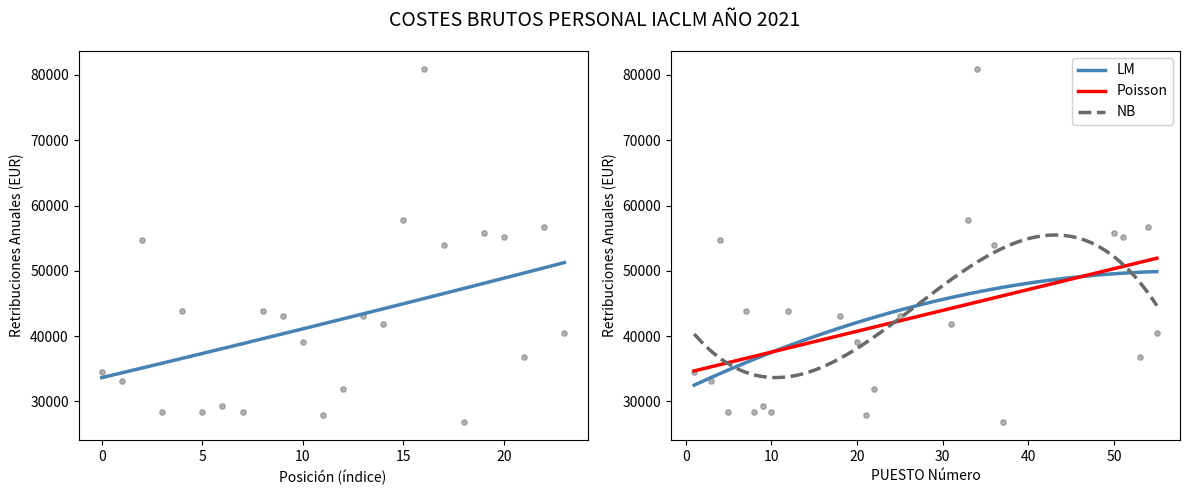

At which category is the sum across all series the highest?

34